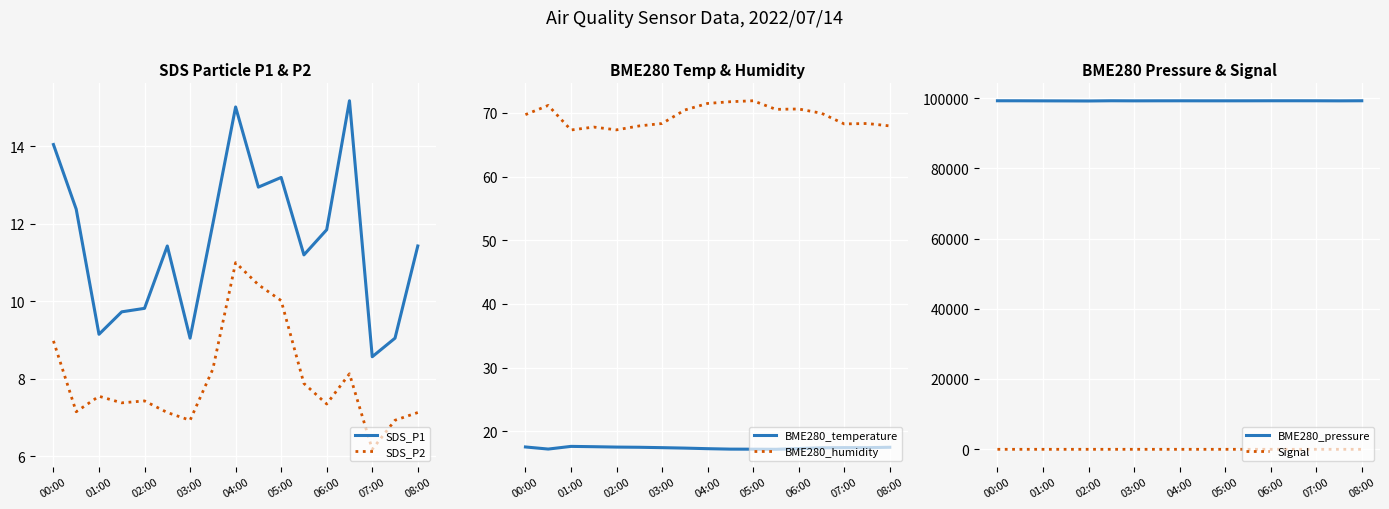

True or false: Signal has a value of -78.0 at 15.

True